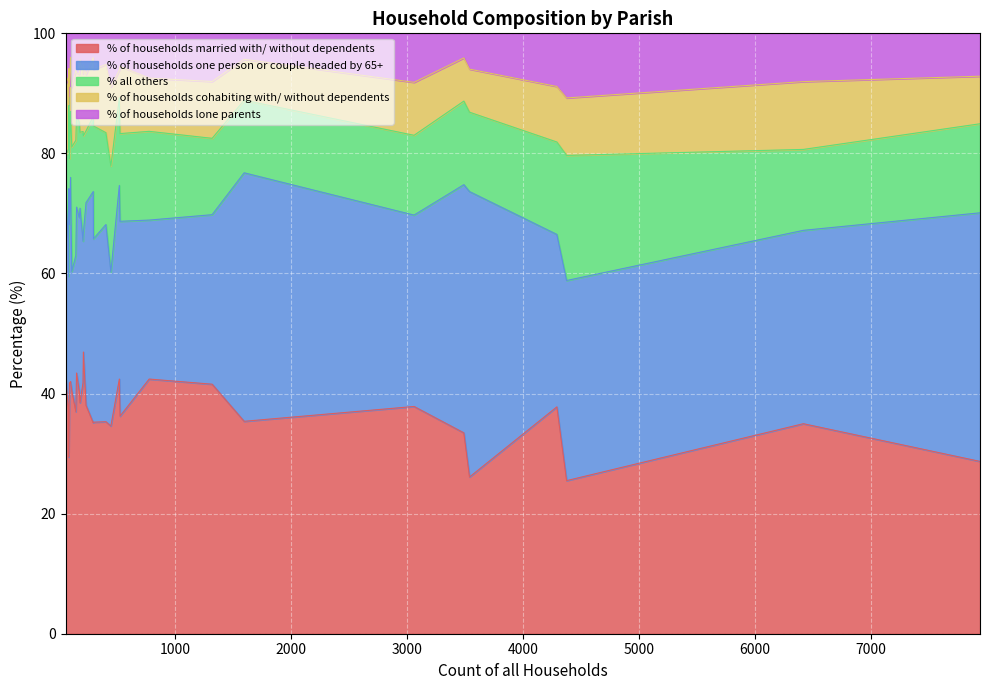

What is the lowest value of the % of households married with/ without dependents series?

25.5